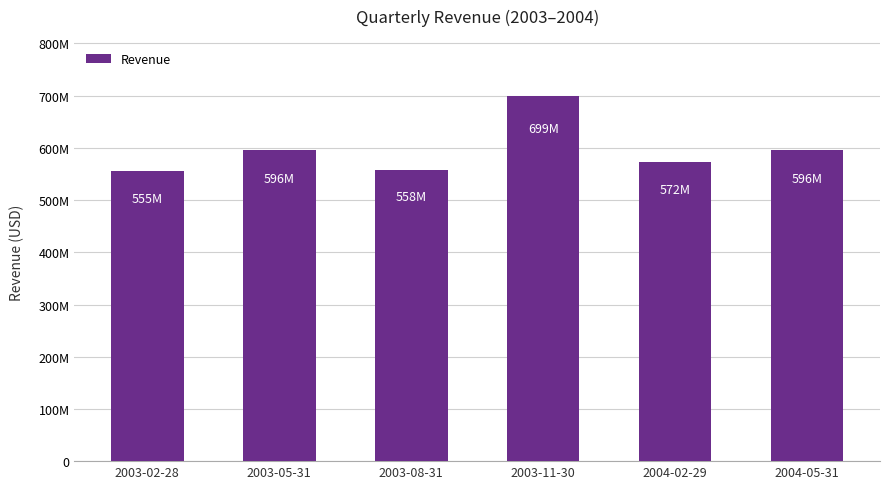

Reading left to right, what are all the values shown in this chart?

555147000	596125000	557612000	698627000	572362000	596164000